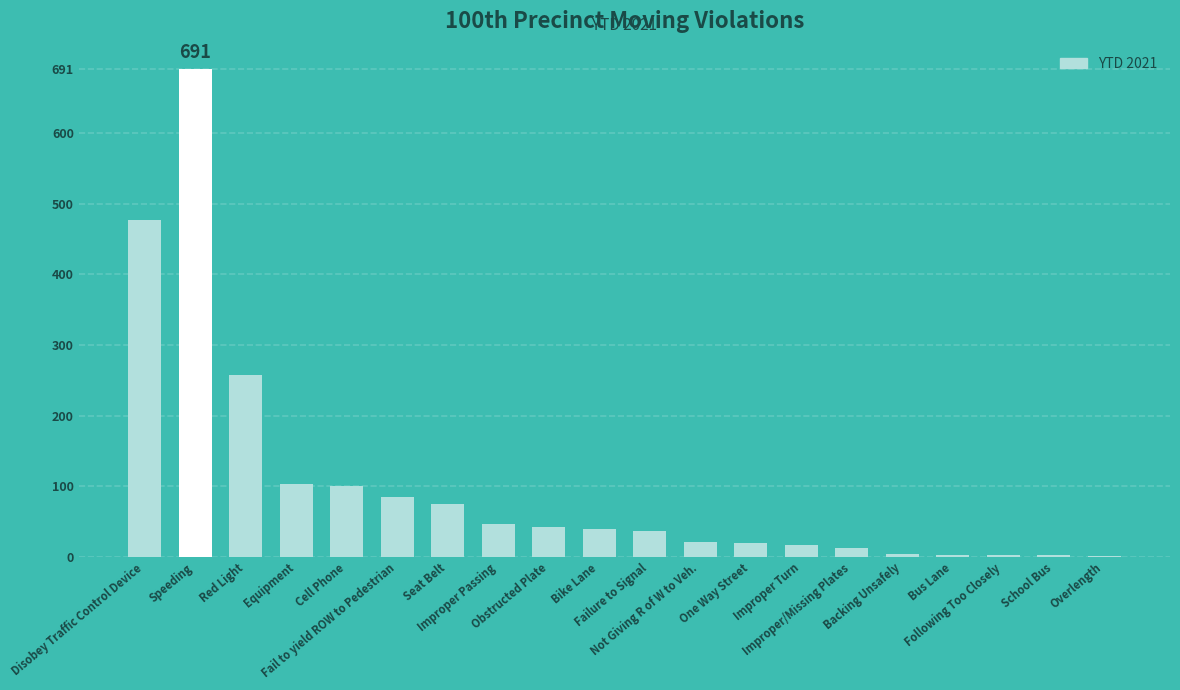

What is the maximum value shown in the chart?

691